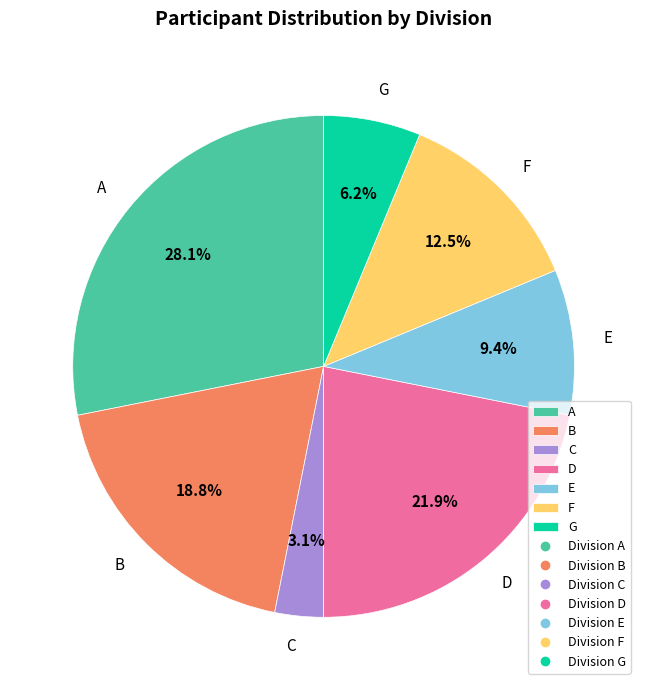

Which slice is the smallest?

C